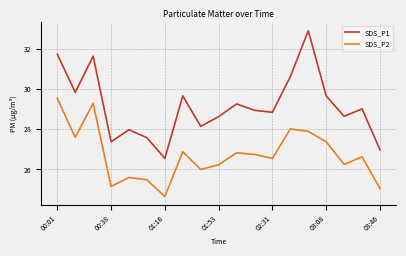

List the series in order of their overall mean, highest first.

SDS_P1, SDS_P2